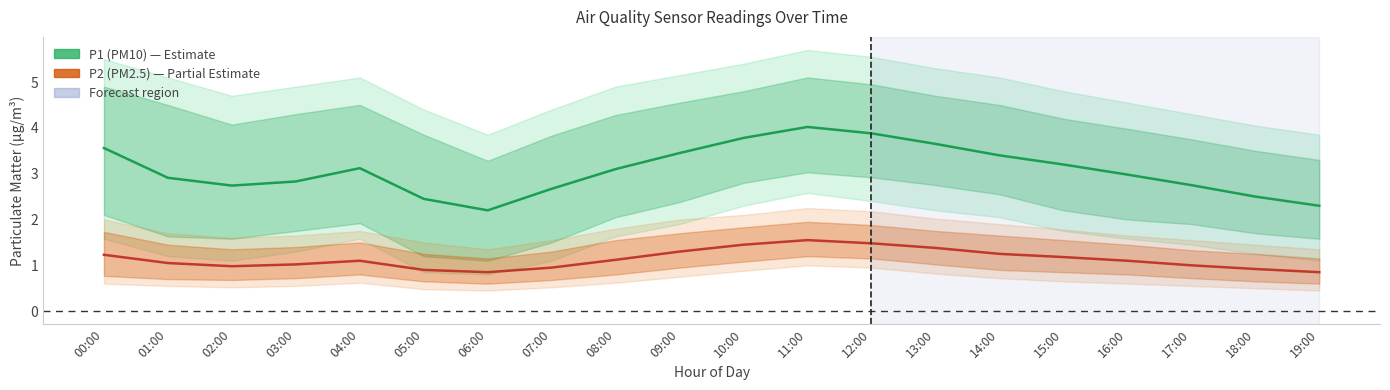

What position from the left is 13:00?

14